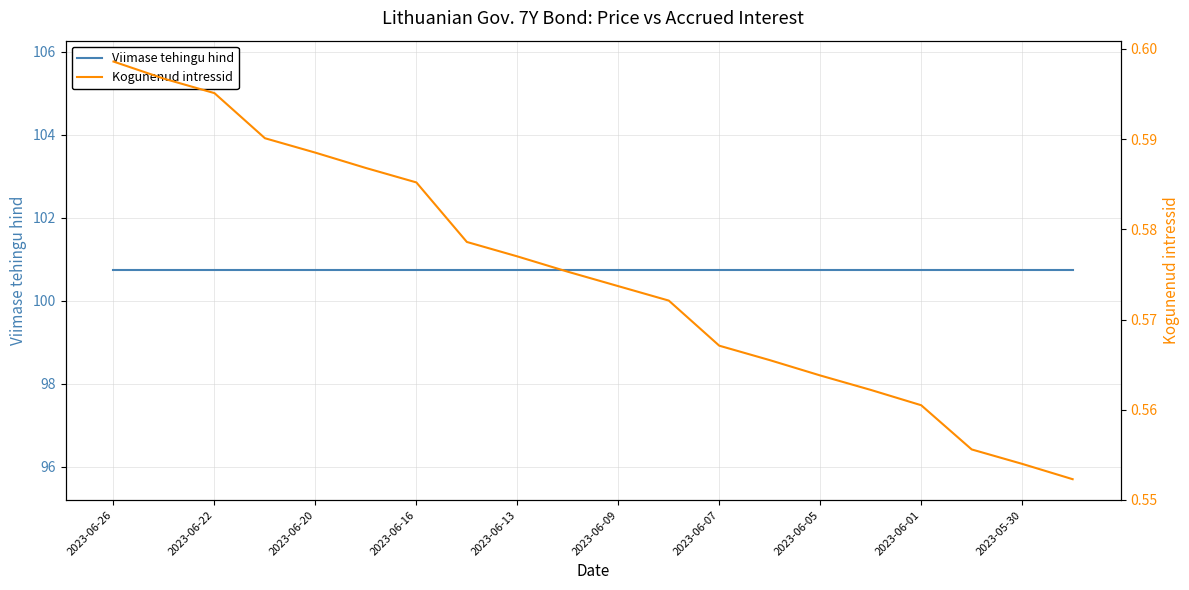

The value of Kogunenud intressid at 2023-05-30 is 0.6. True or false?

True